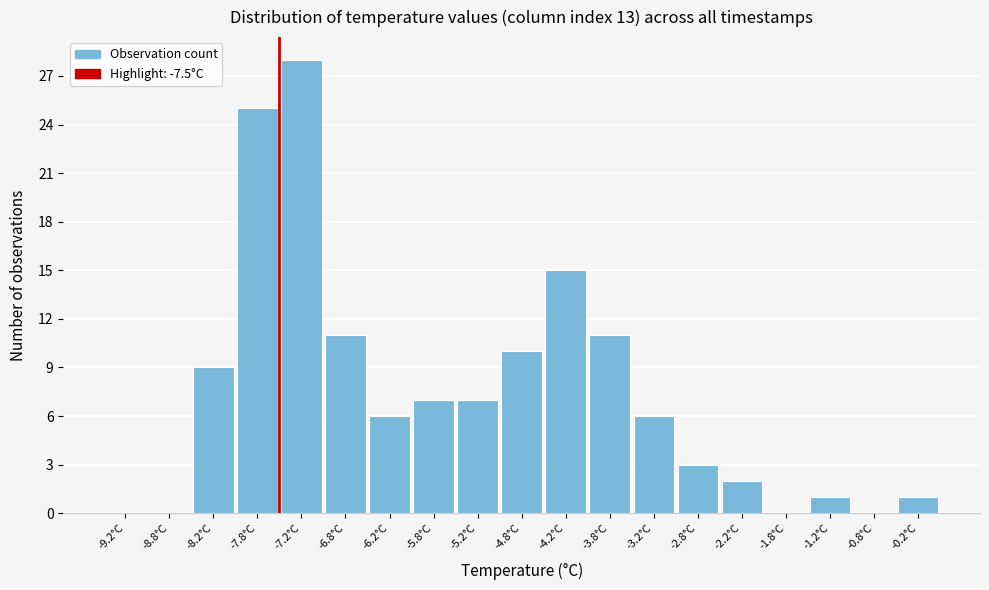

How tall is the bar that spans -2.5 to -2.0 on the x-axis? The values are not printed on the chart, so give them approximately, as read against the axis.

2